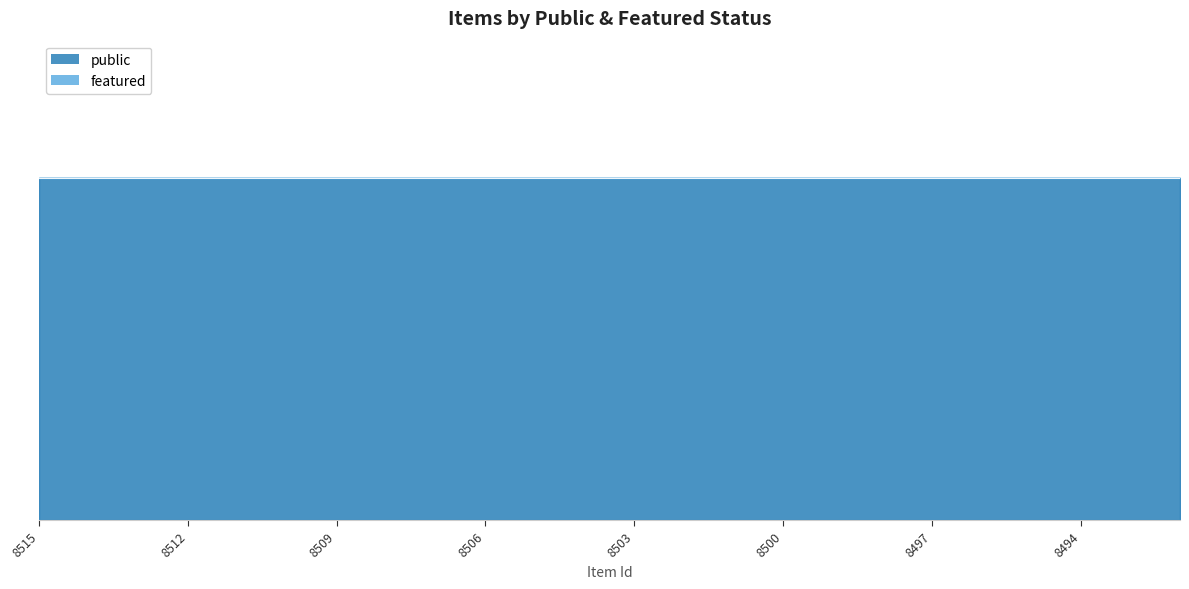

The value of featured at 8514 is 0. True or false?

True